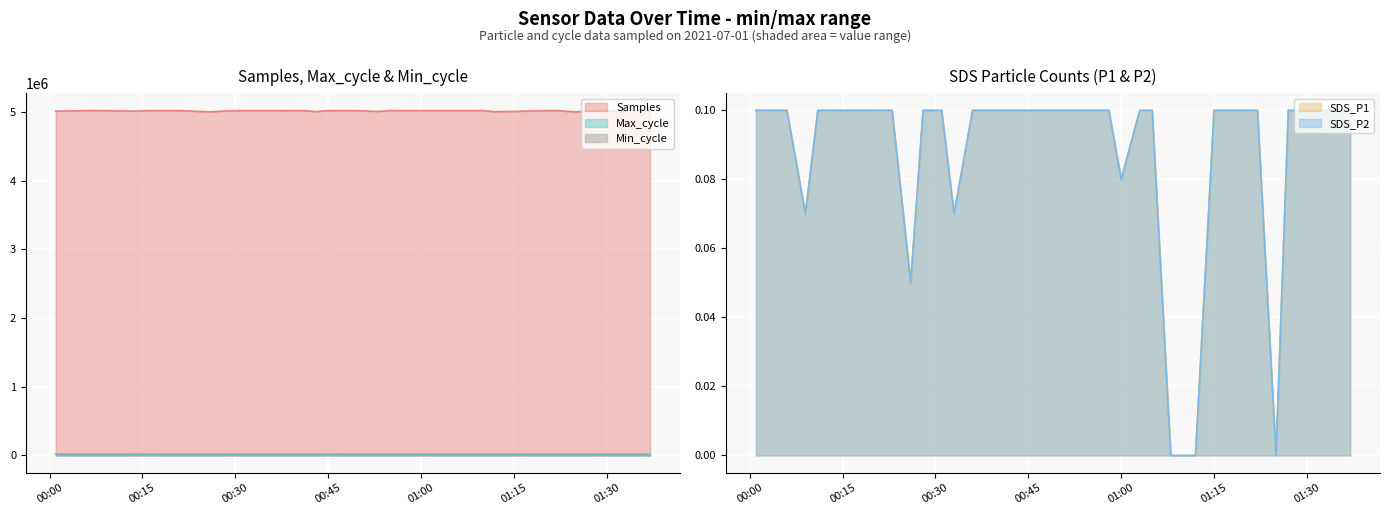

Is the value of Samples at 2021-07-01 00:01 greater than the value of Max_cycle at 2021-07-01 01:32?

Yes